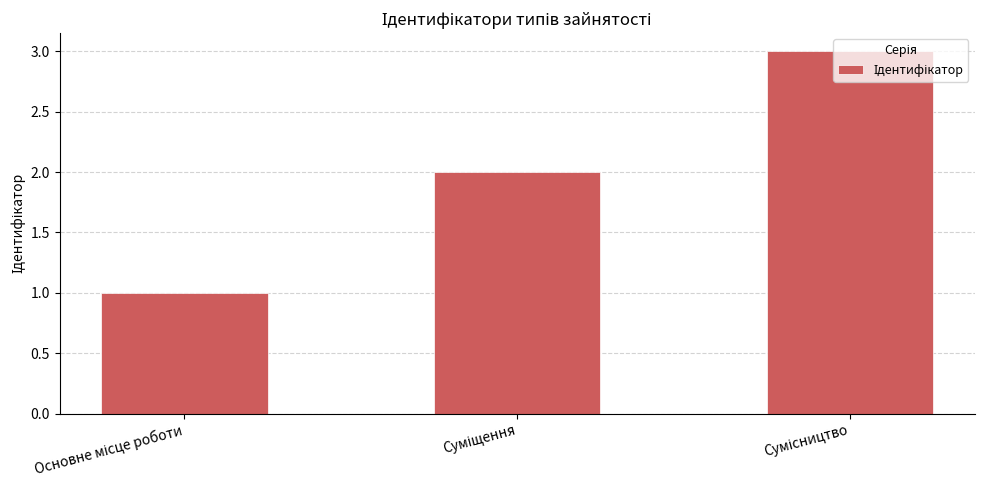

What is the greatest value displayed?

3